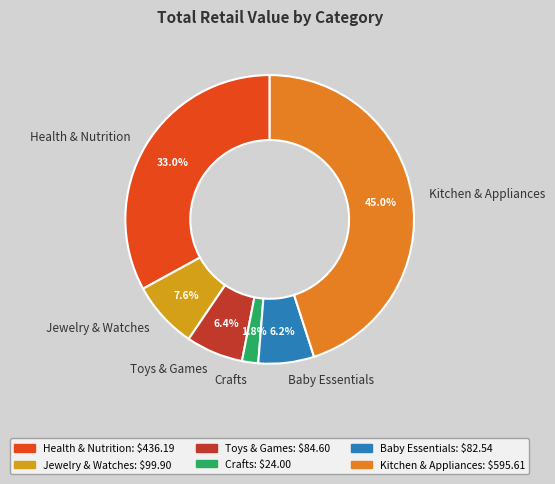

To the nearest percent, what portion does Jewelry & Watches represent?

8%